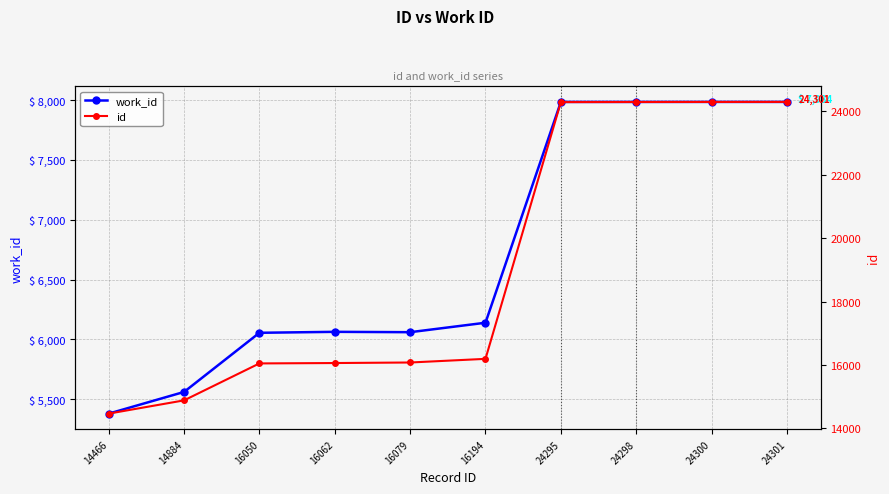

The work_id series shows 2303 at 16050. True or false?

False